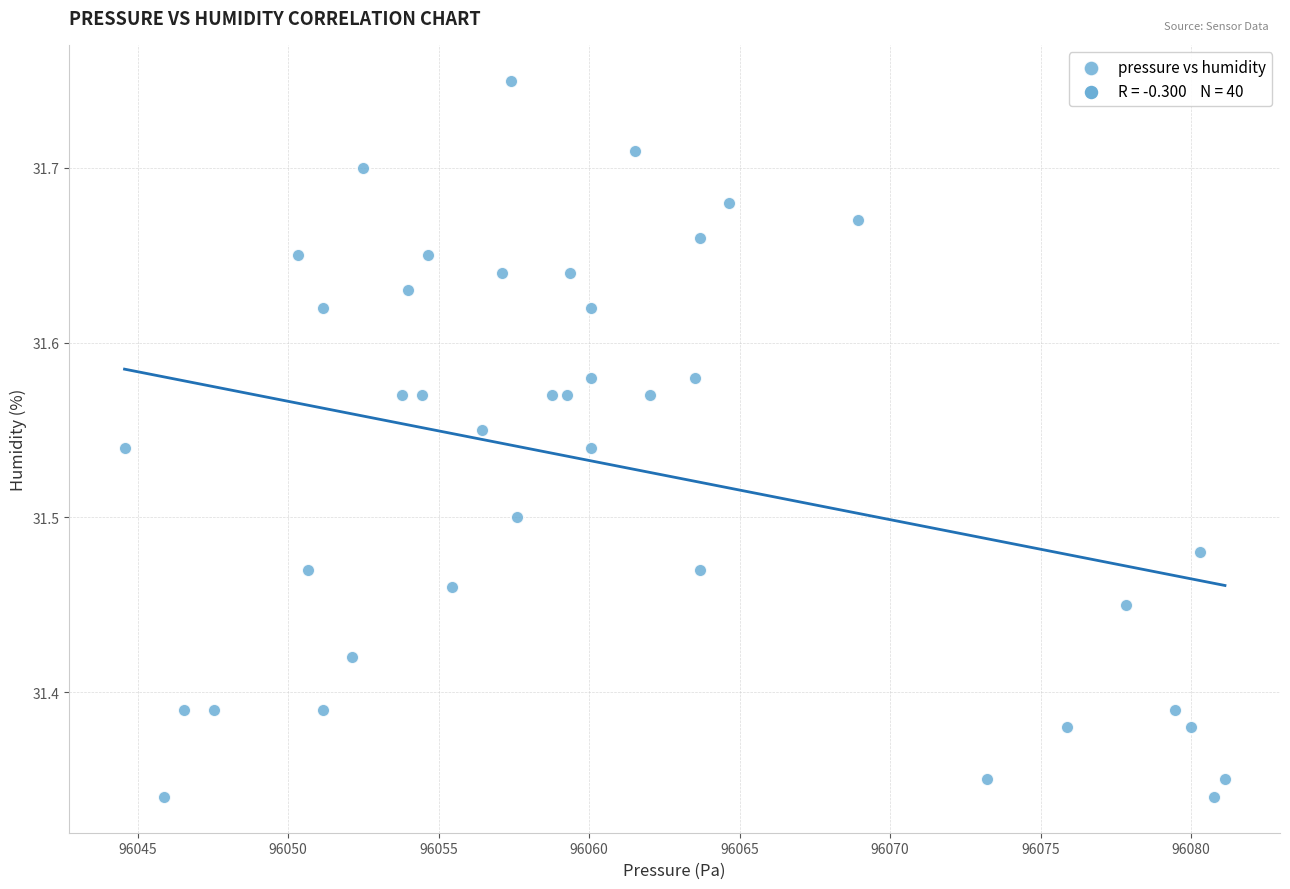

What is the range of X values (max minus min)?

36.6